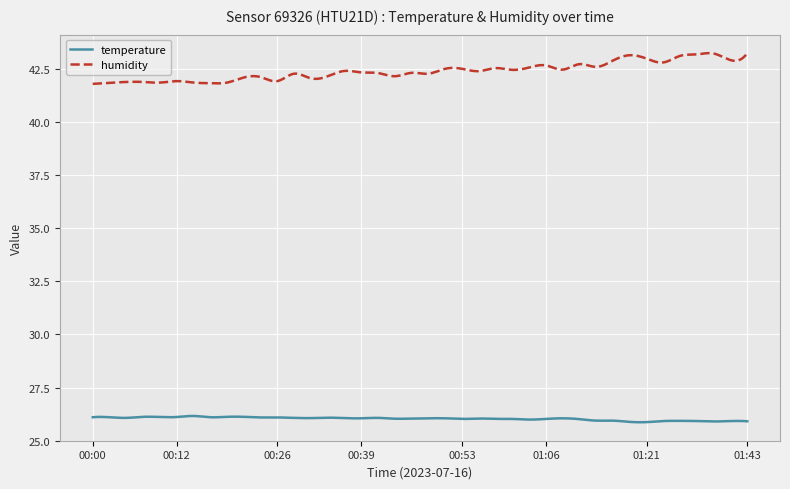

What is the sum of all temperature values?

7808.9